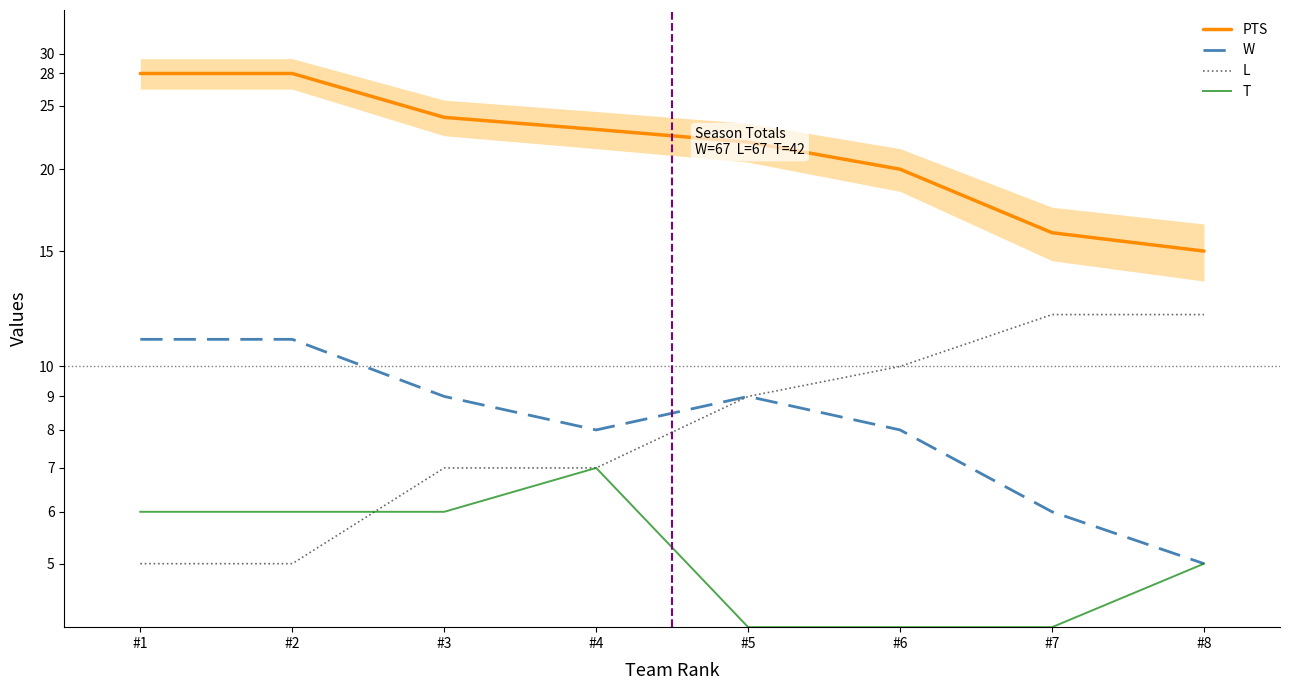

Which series has the largest total across all categories?

PTS